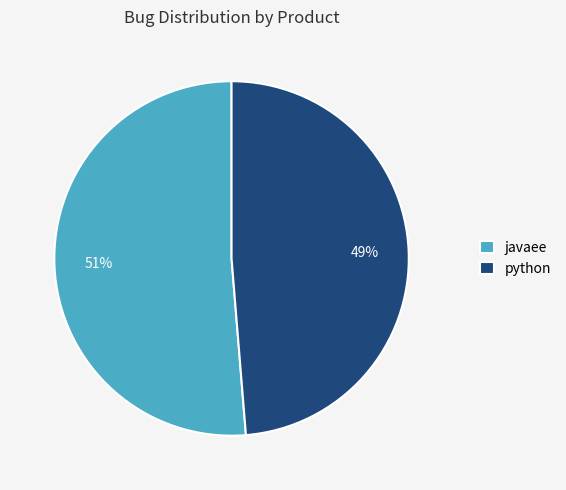

Which category has the smallest portion of the pie?

python